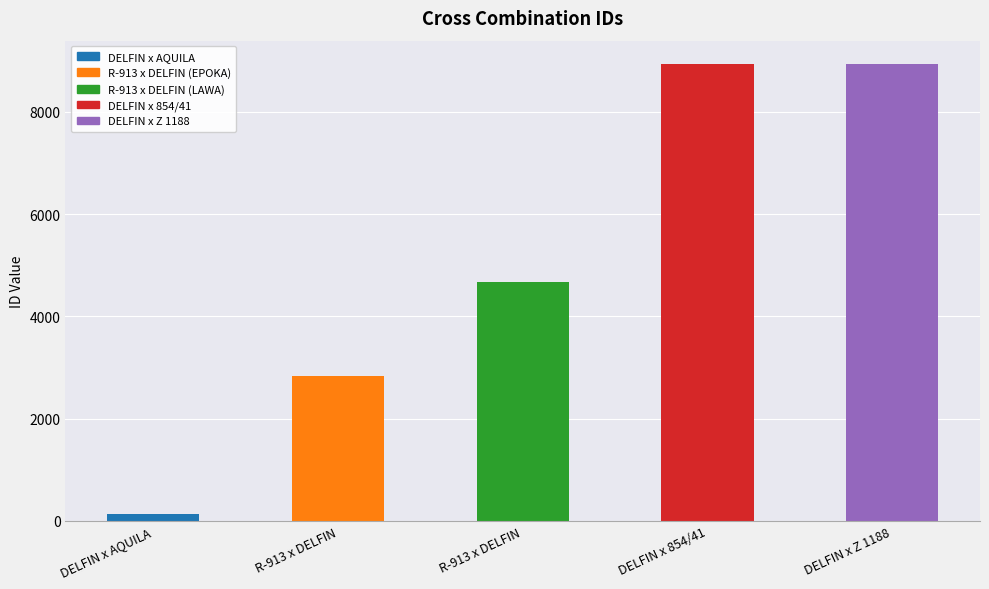

Are the bars grouped side by side (vs. stacked)?

No